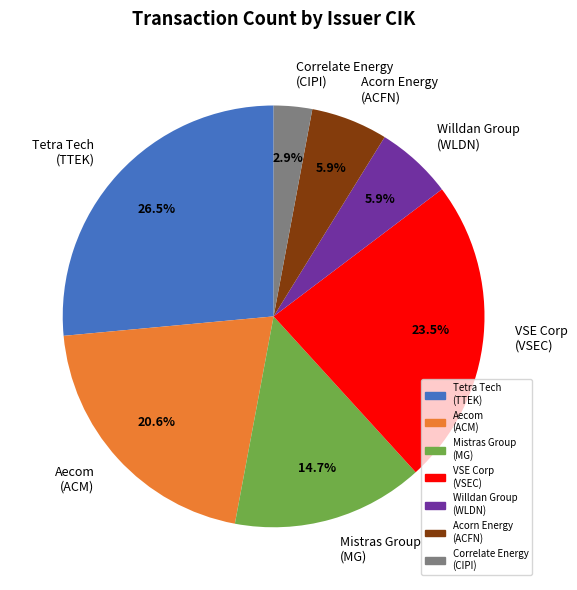

Does any single category account for the majority?

No